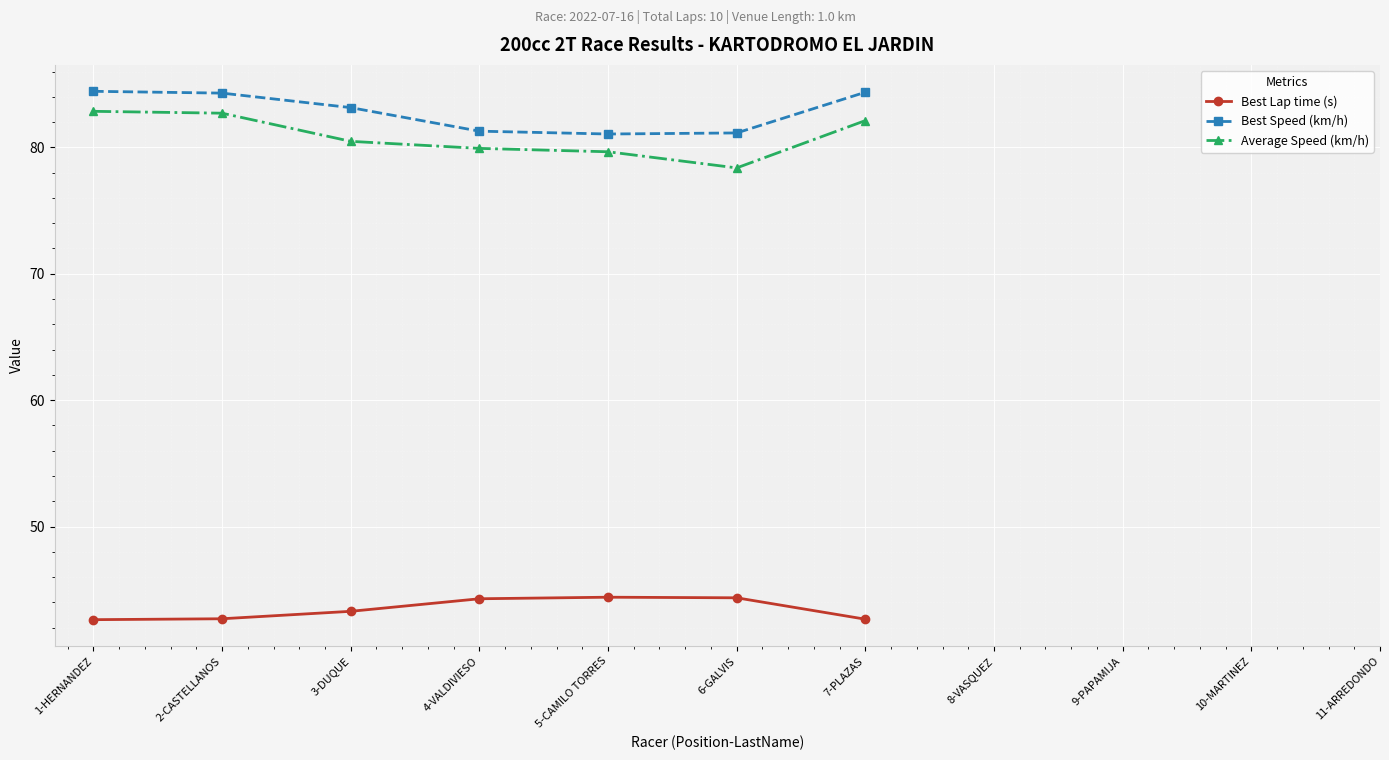

The Average Speed (km/h) series shows 44.3 at 1-HERNANDEZ. True or false?

False